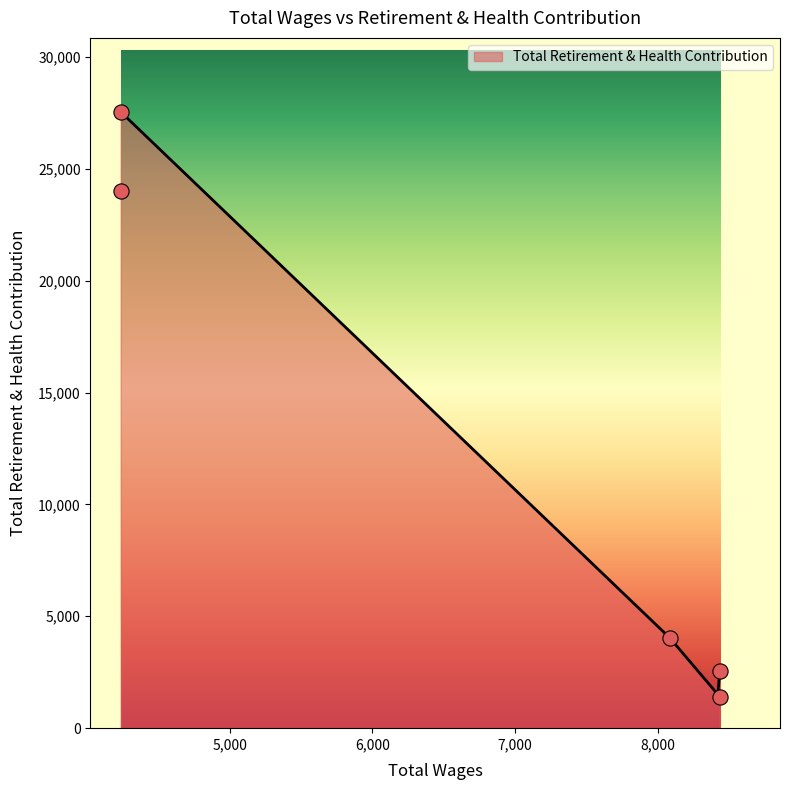

What is the change in value from 8436.0 to 8086.0?

+2629